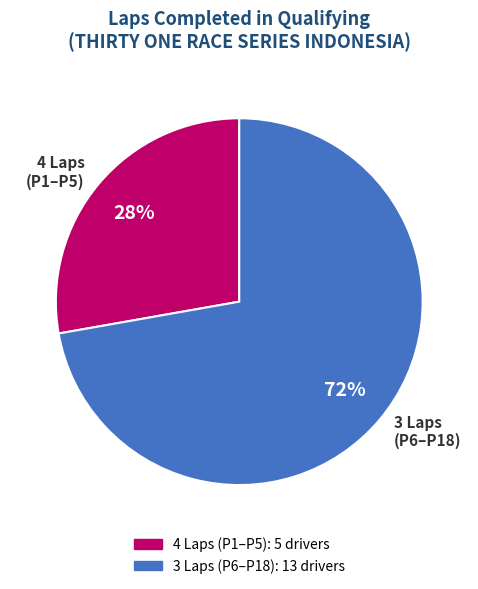

To the nearest percent, what portion does 3 Laps (P6–P18) represent?

72%